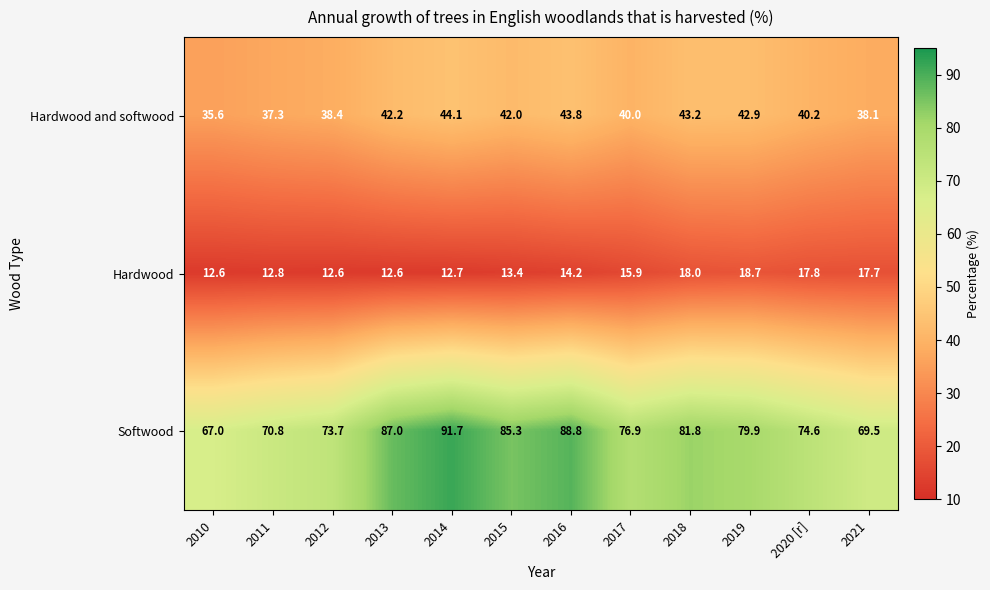

How many categories are shown in the chart?

12